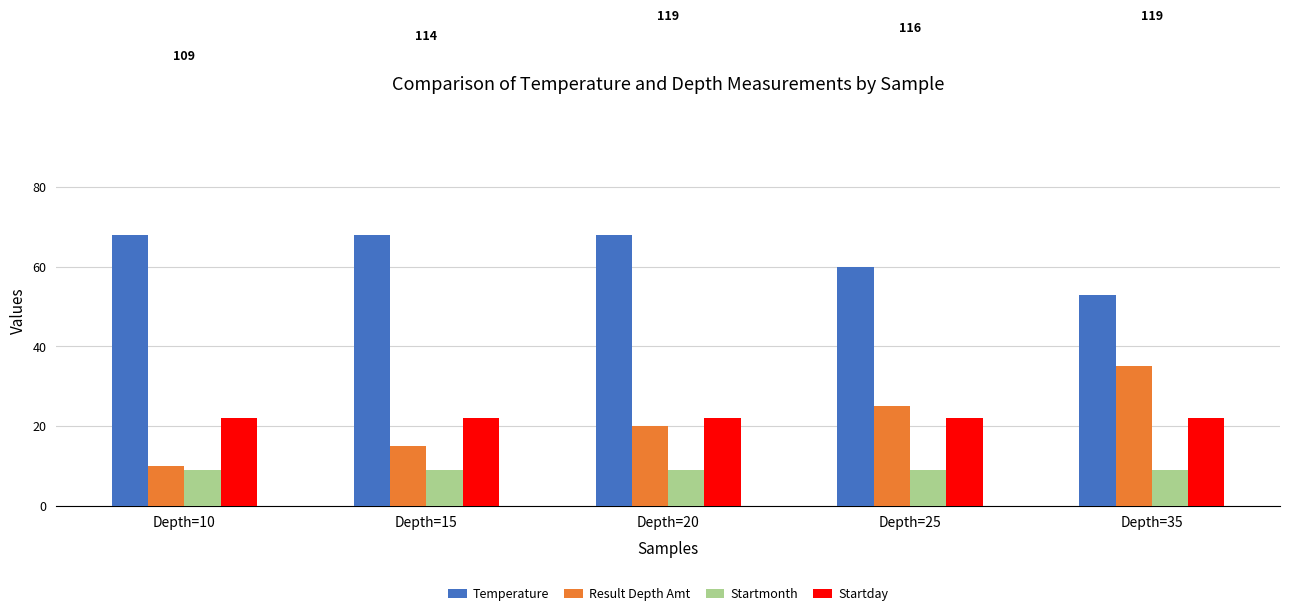

List the labels in order of Result Depth Amt value, largest first.

Depth=35, Depth=25, Depth=20, Depth=15, Depth=10